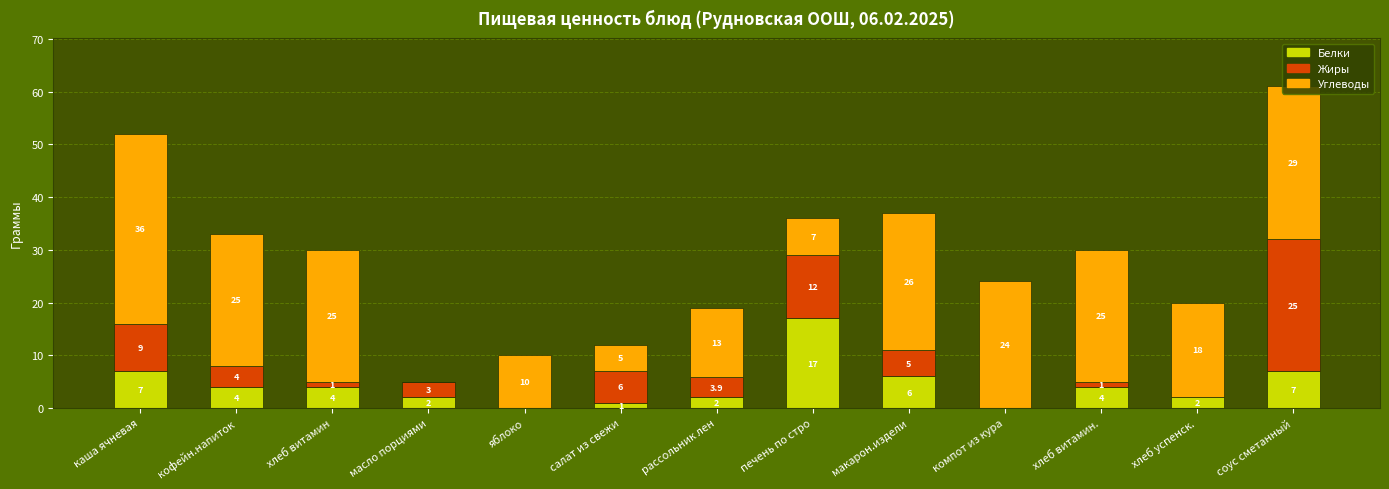

Read the Белки value at хлеб витамин..

4.0